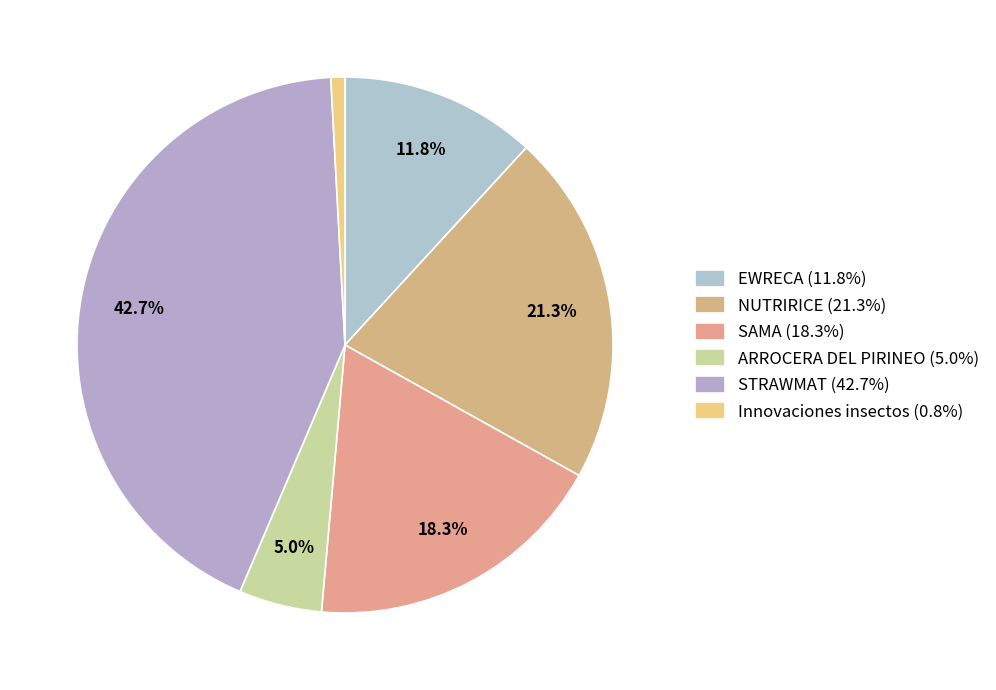

What percentage do STRAWMAT and NUTRIRICE together represent?

64.0%